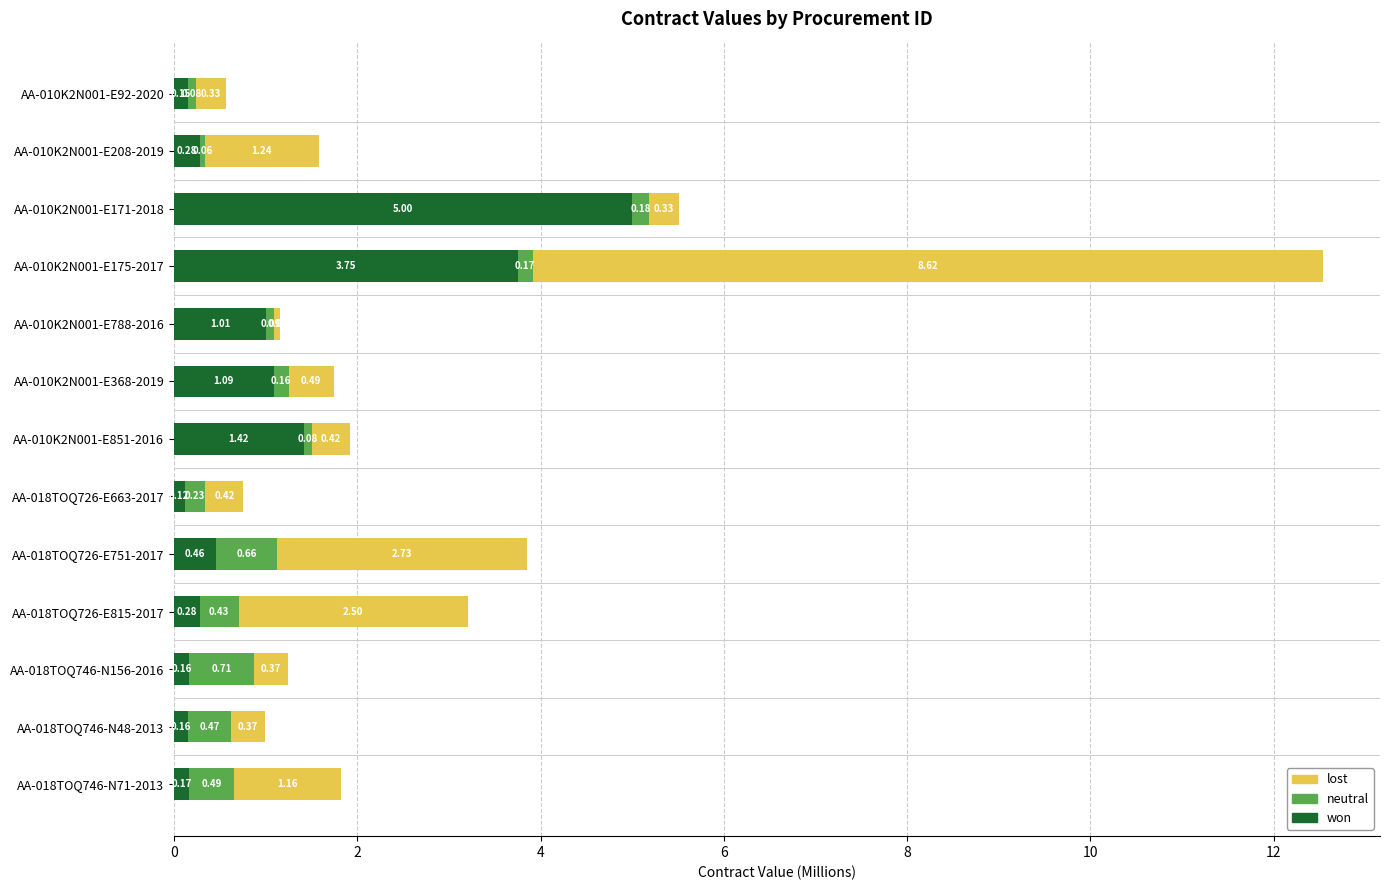

What is the total value across all series at AA-010K2N001-E171-2018?

5.5